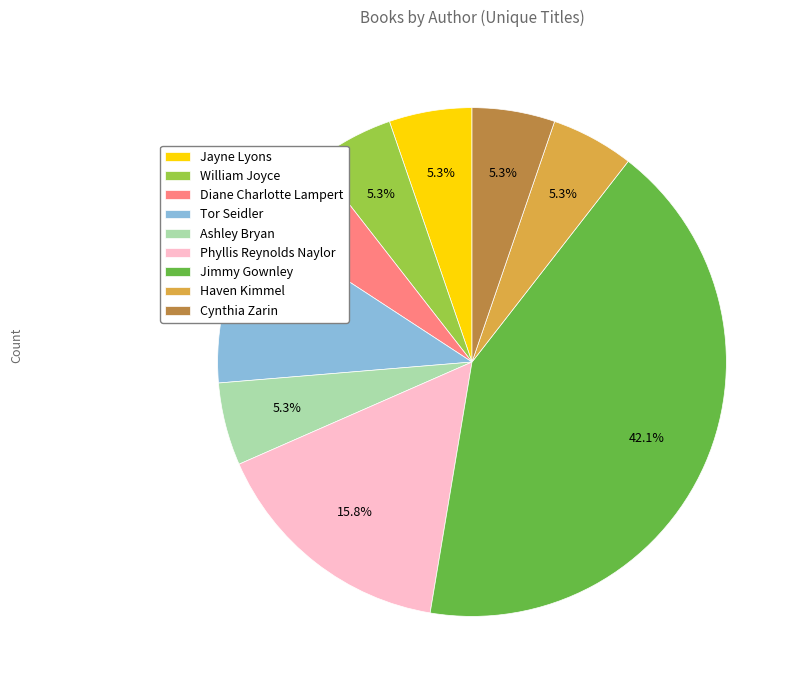

What is the total percentage of Jayne Lyons and Phyllis Reynolds Naylor?

21.1%